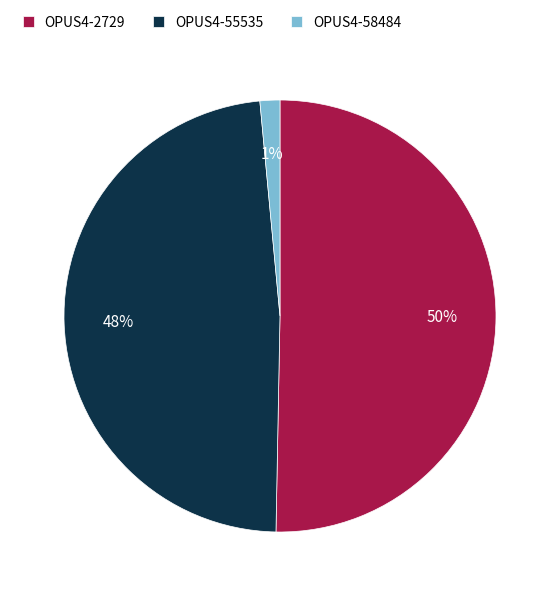

Which slice is the smallest?

OPUS4-58484